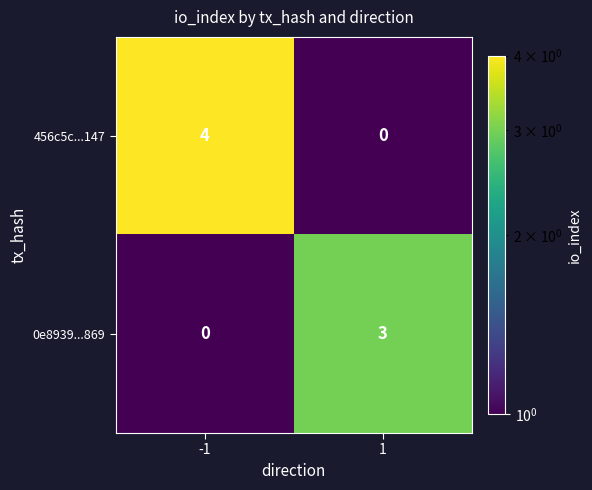

How many series are shown in this chart?

2